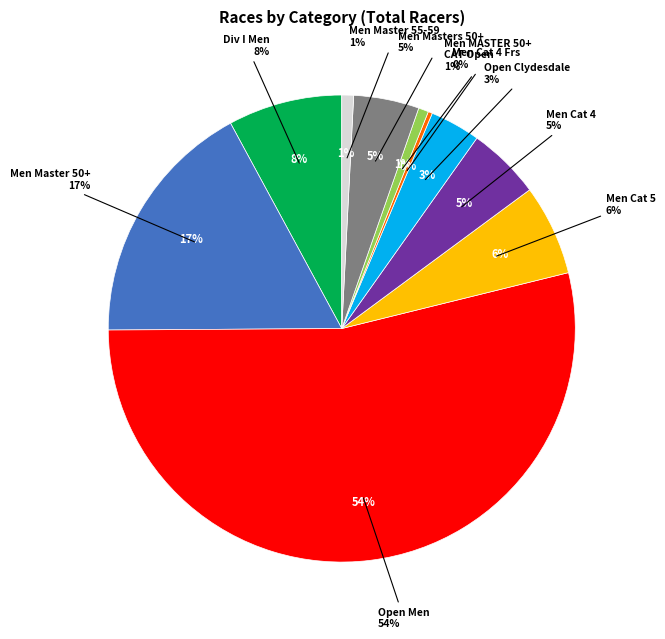

What is the ratio of the value at Open Men to the value at Men Cat 4?

10.1